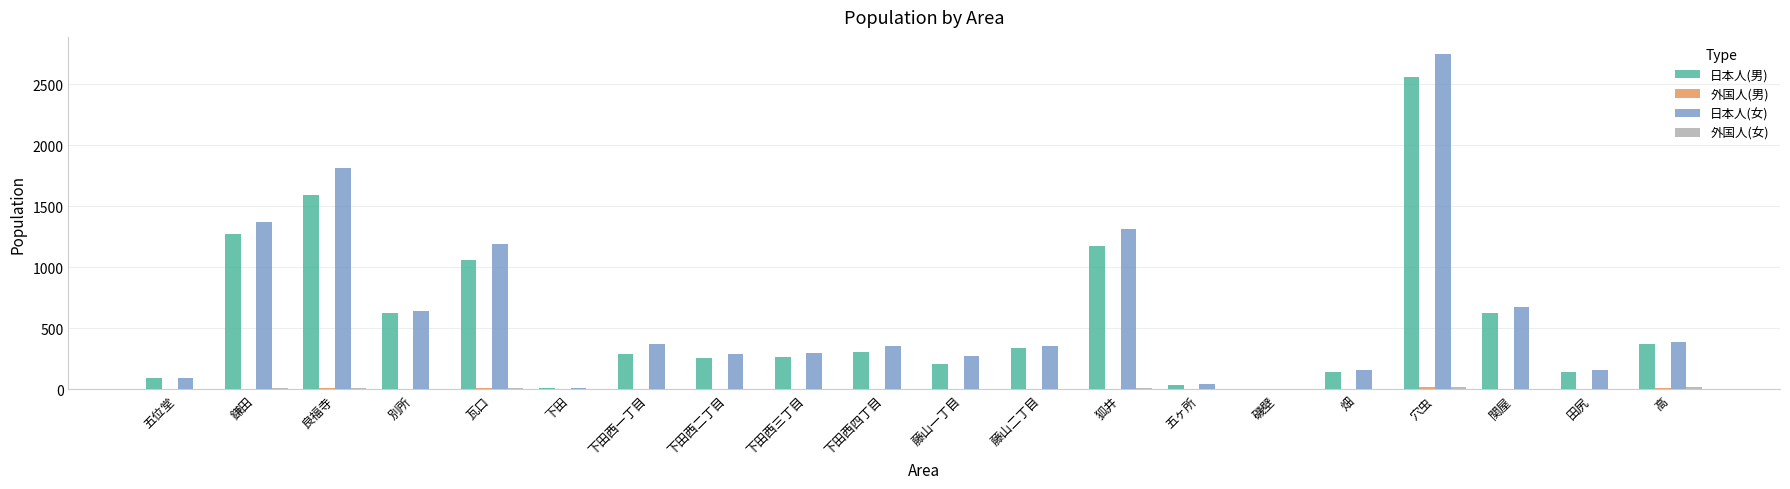

How many data points does each series have?

20